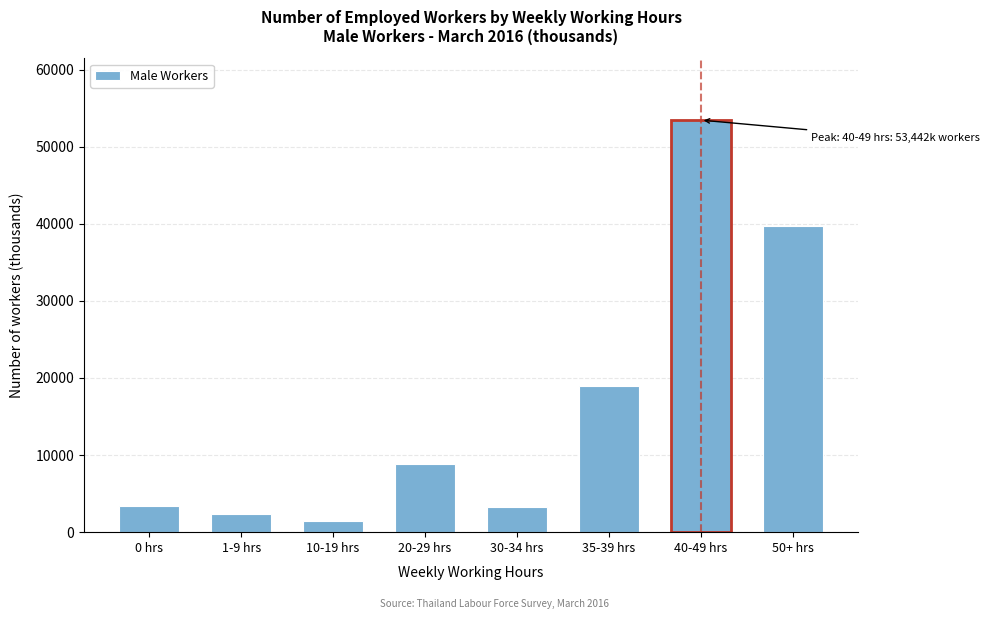

Read the value at 0 hrs.

3439.4